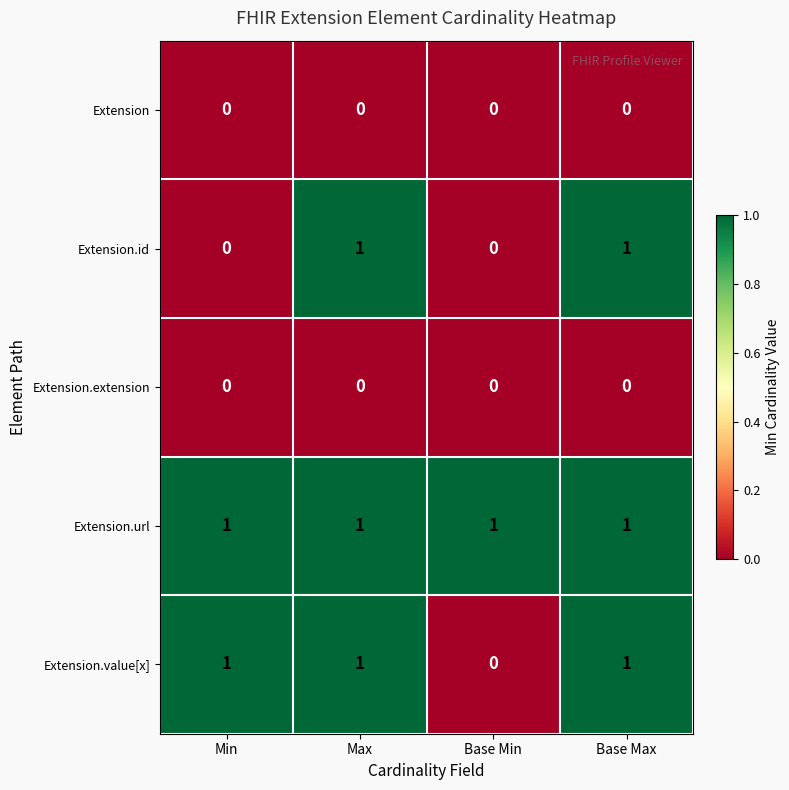

Count the number of categories in the chart.

4